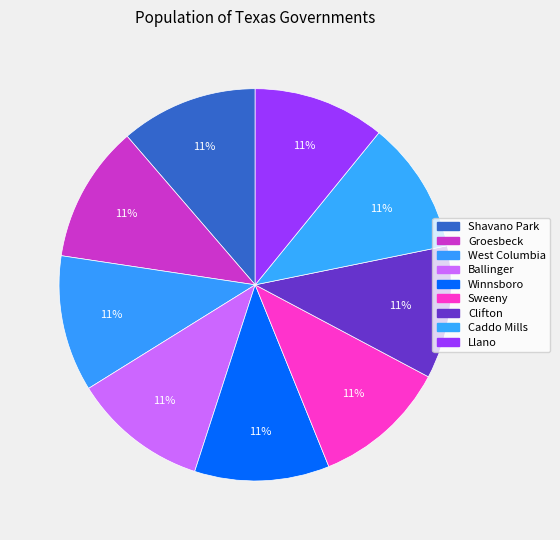

What is the change in value from Shavano Park to Llano?

-144